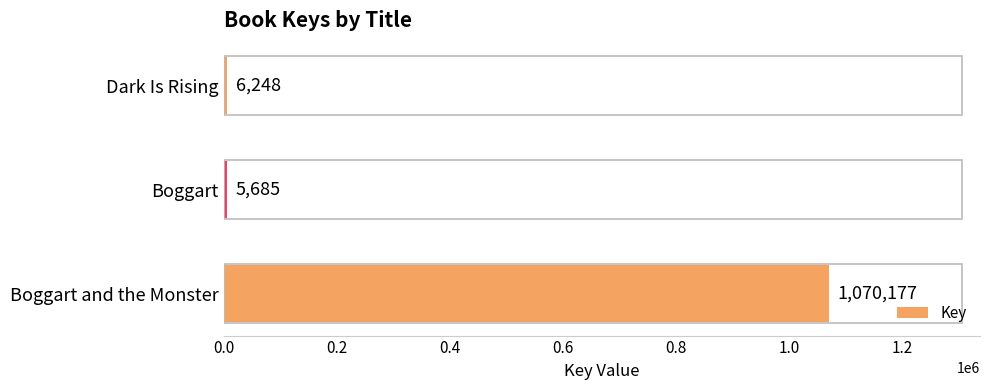

The chart shows a value of 576879 at Boggart and the Monster. True or false?

False